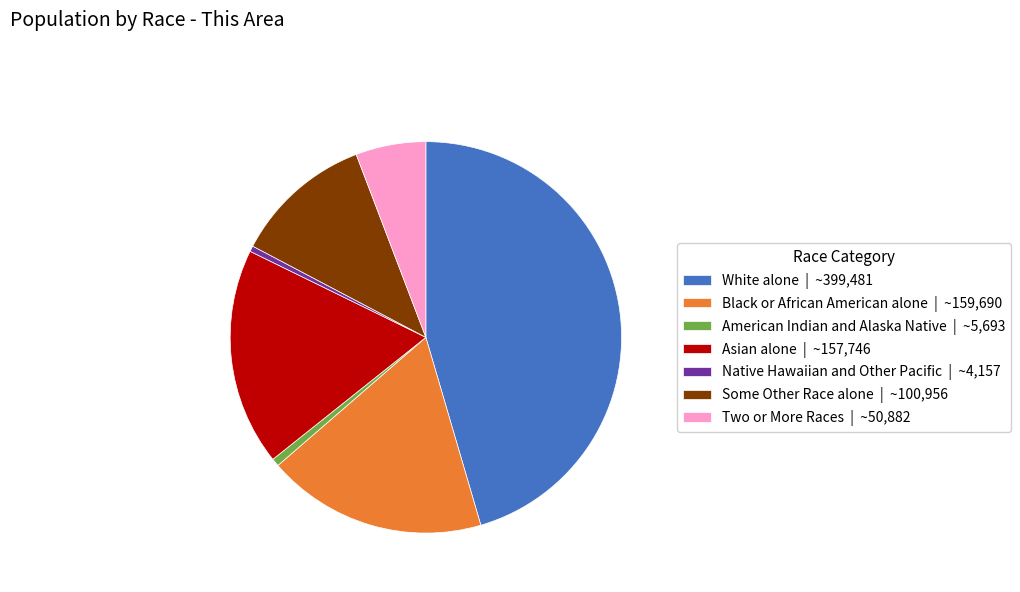

Count the number of slices in the pie.

7